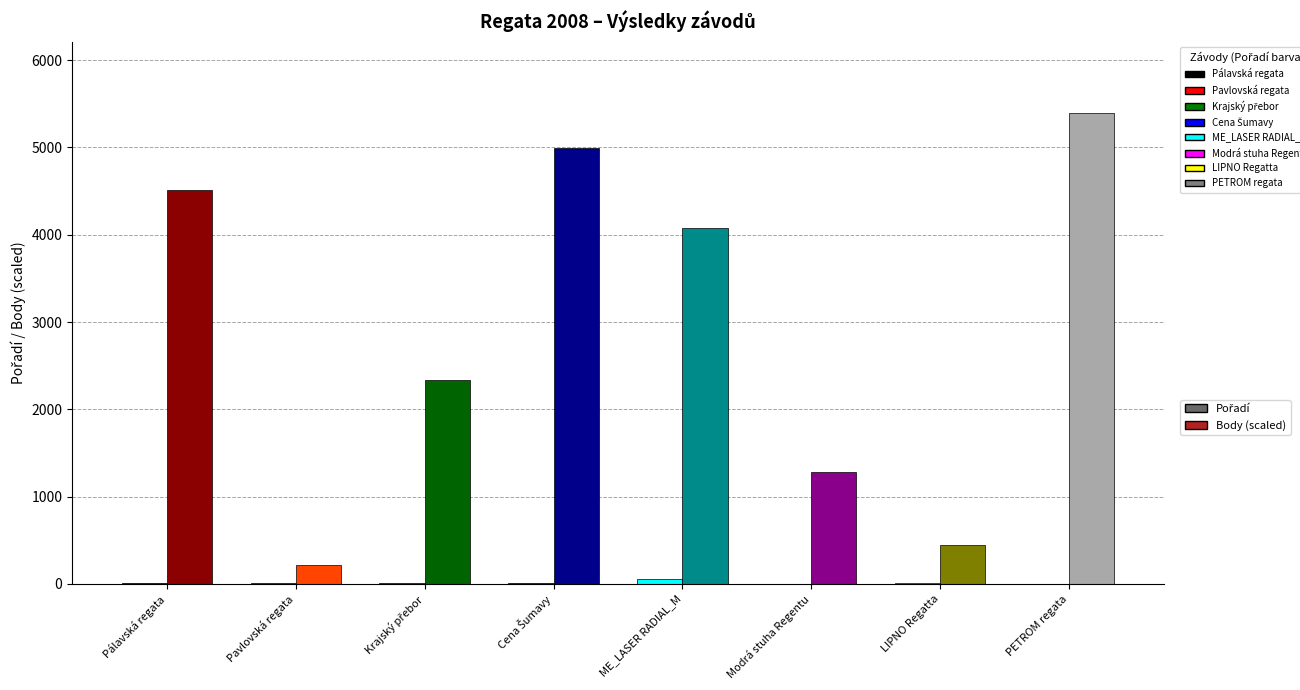

The Body series shows 32 at Pavlovská regata. True or false?

False